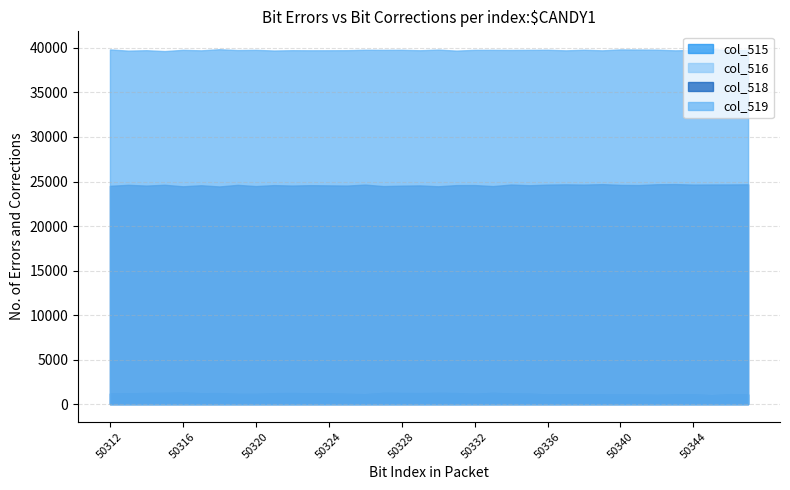

What is the sum of all col_515 values?

42061